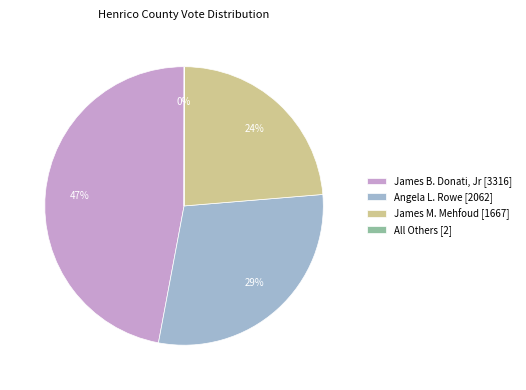

Approximately how many times larger is the value at James M. Mehfoud [1667] compared to Angela L. Rowe [2062]?

0.8